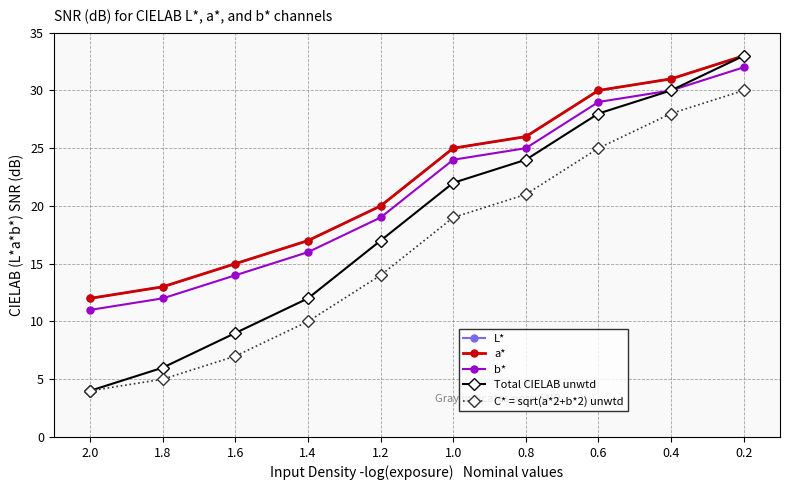

At which label does C* = sqrt(a*2+b*2) unwtd reach its minimum?

2.0